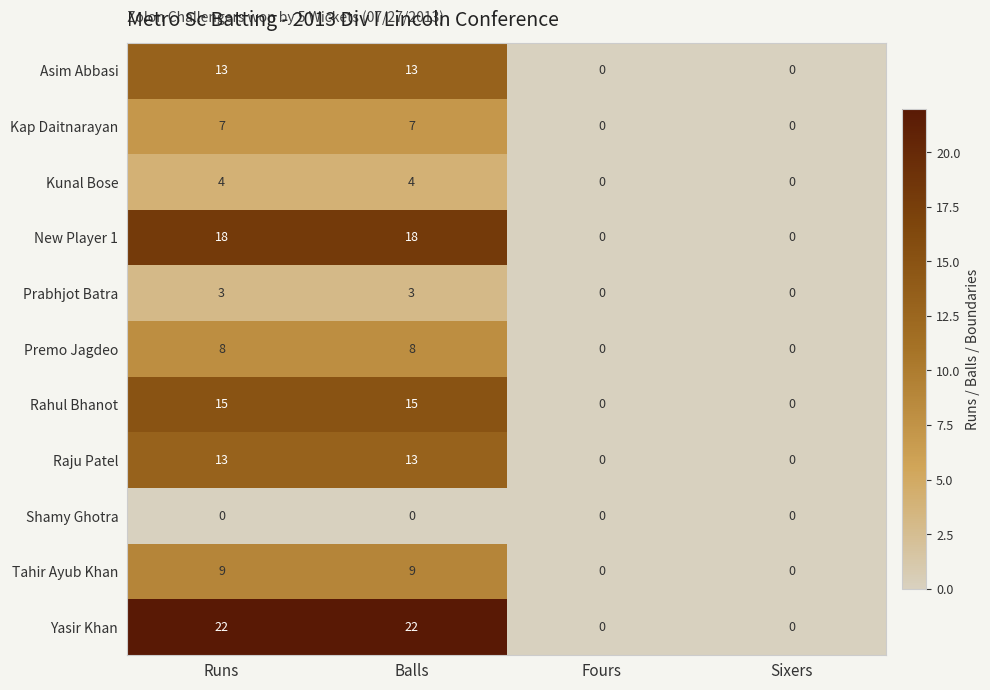

Which series has the widest spread of values?

Yasir Khan